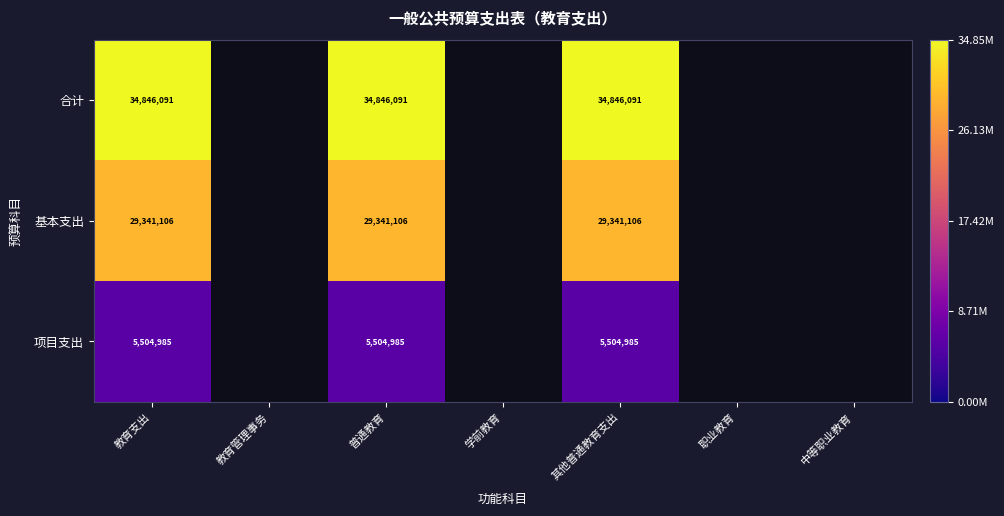

What is the total value across all series at 教育支出?

69692182